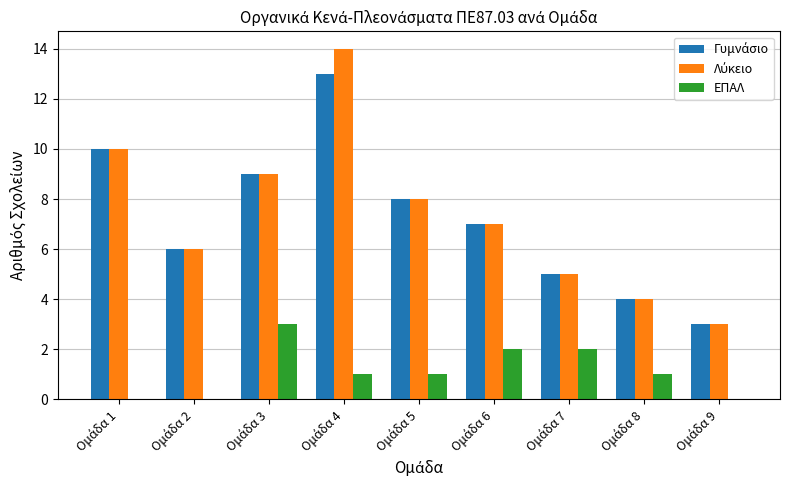

At how many categories does at least one series exceed 13?

1